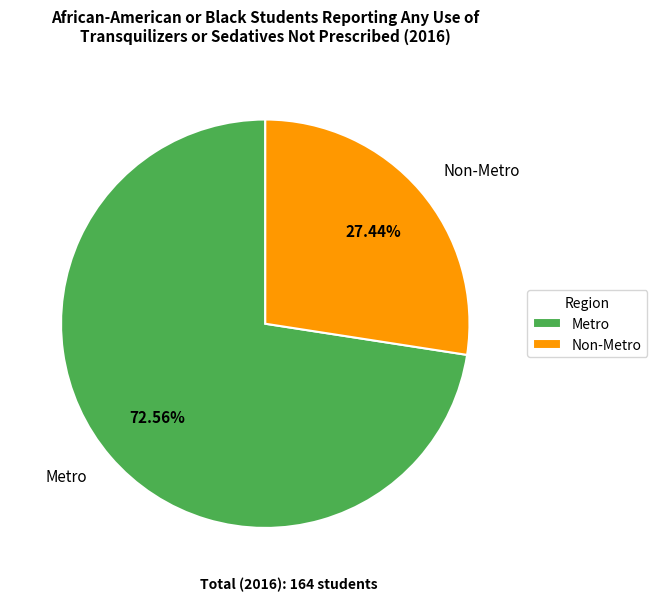

Approximately how many times larger is the value at Metro compared to Non-Metro?

2.6